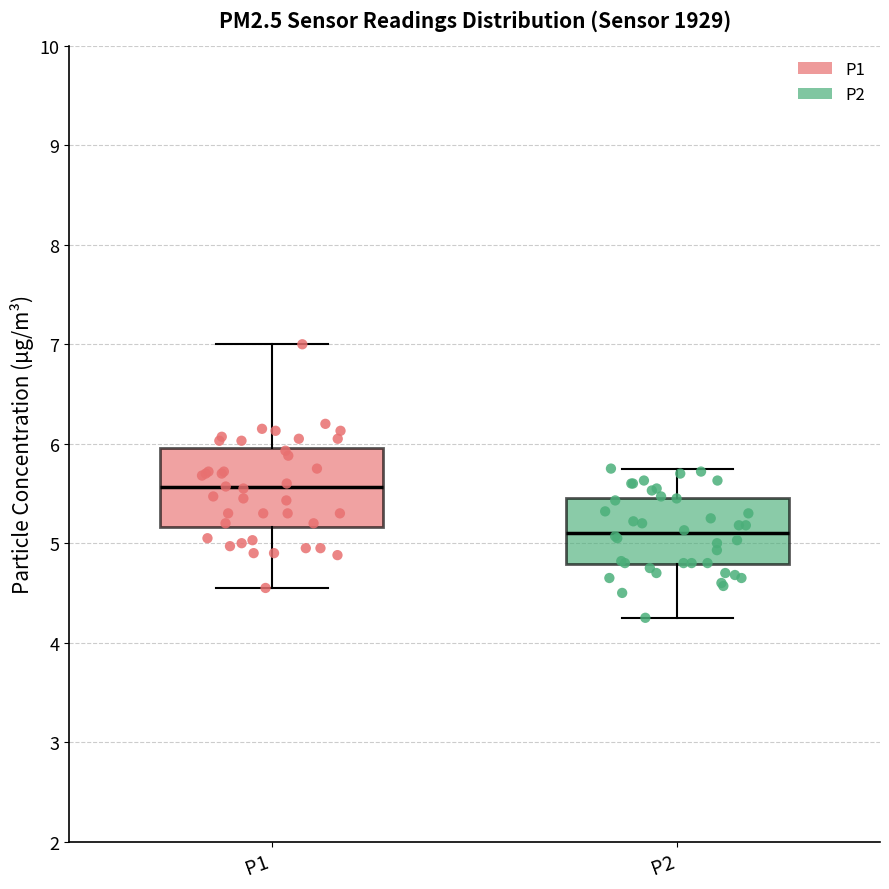

Reading left to right, read every box against the y-axis: the position of its median line, the range the box covers, and the ends of its whiskers. The values are not printed on the chart, so give them approximately, as read against the axis.

P1: median 5.6, box 5.2 to 6.0, whiskers 4.6 to 7.0
P2: median 5.1, box 4.8 to 5.5, whiskers 4.3 to 5.8